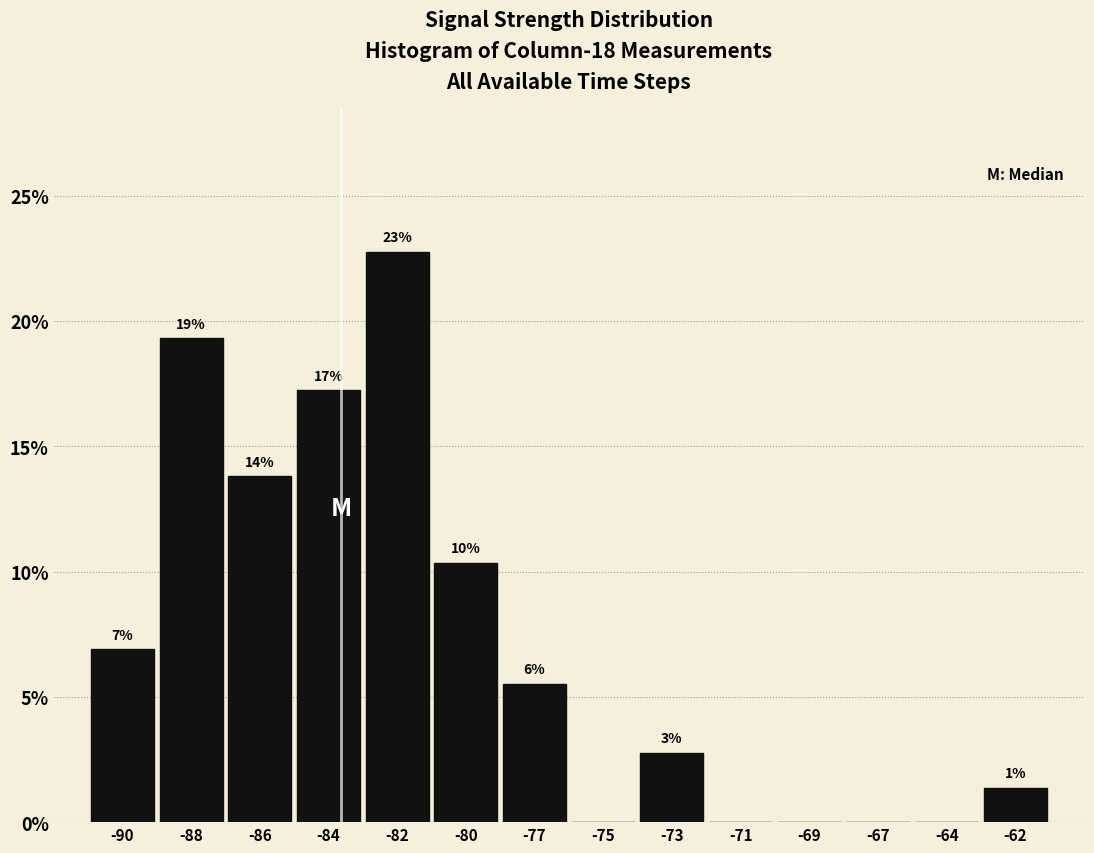

Are the bars horizontal?

No